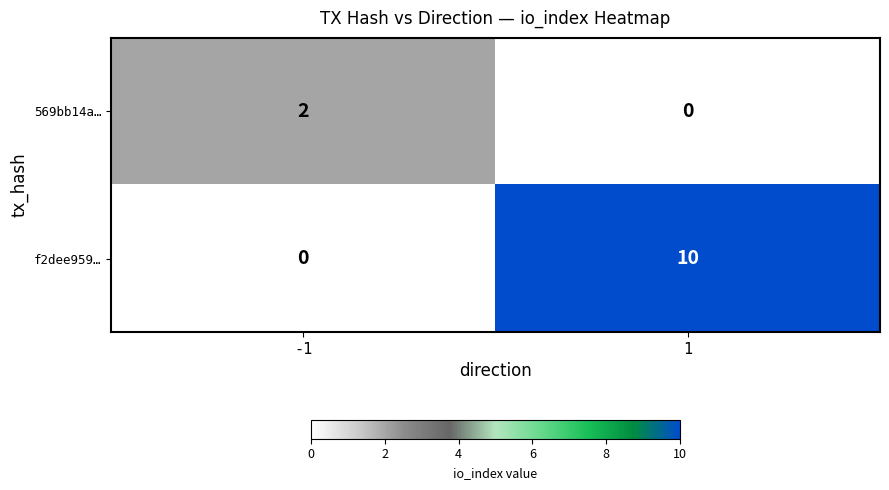

True or false: f2dee959… has a value of 0 at -1.

True